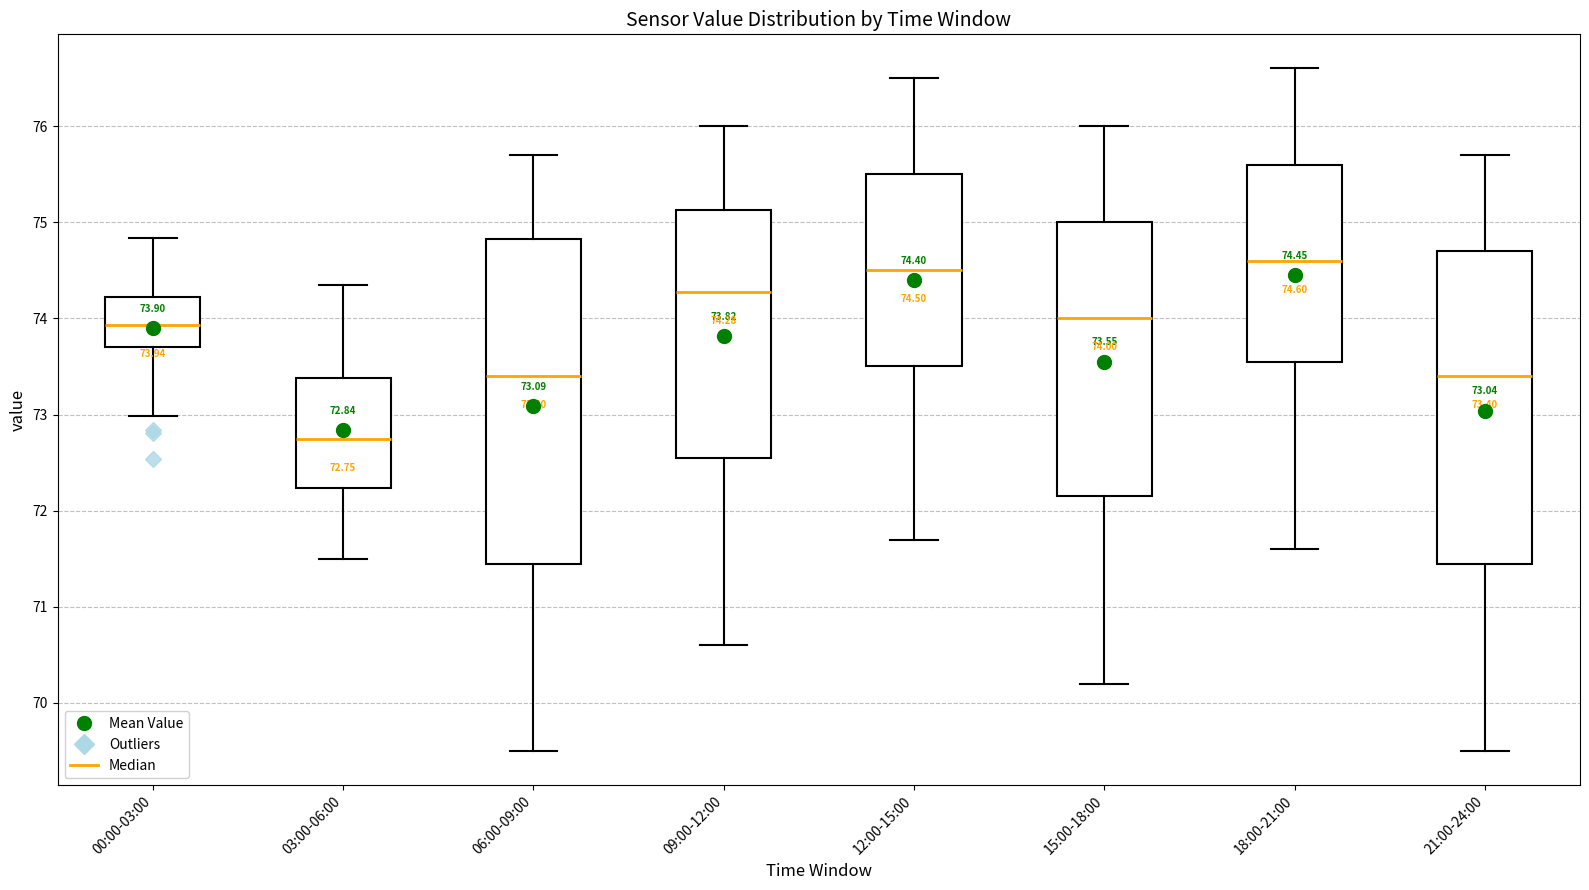

Which box has the lowest median line?

03:00-06:00